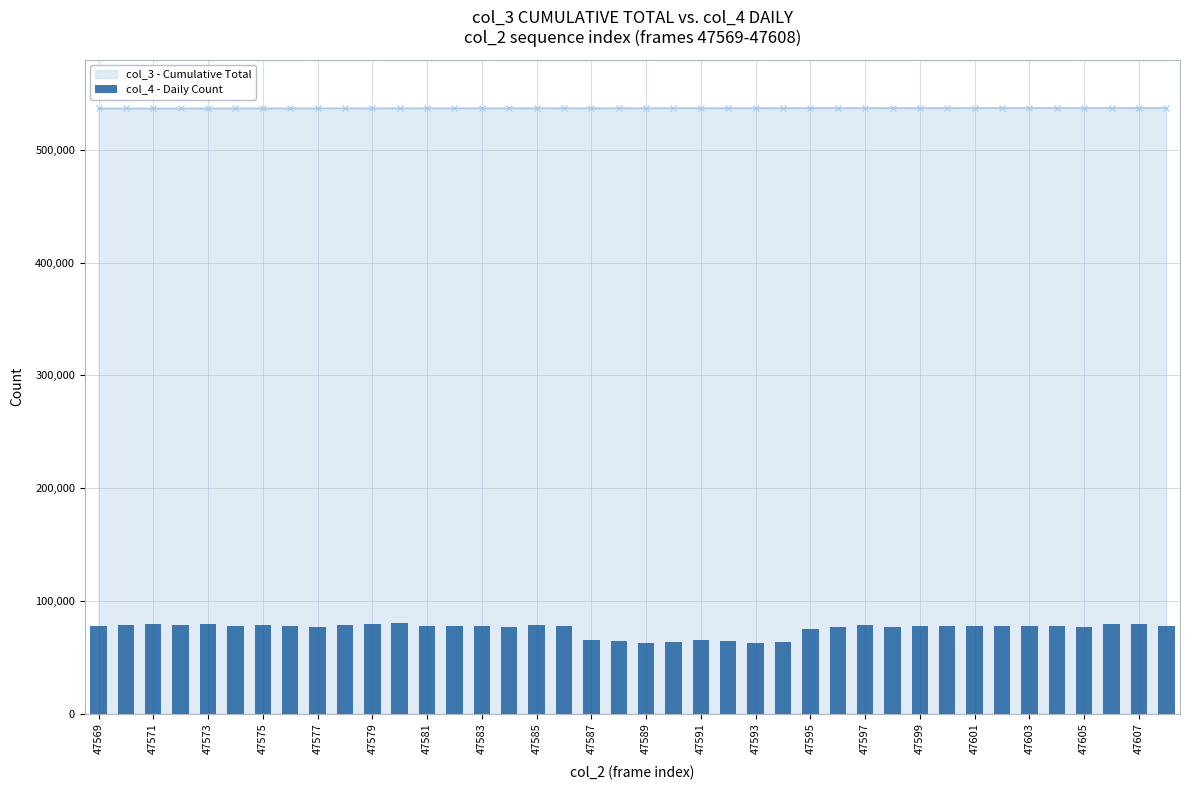

What is the difference between the second highest and minimum values?

16926.7